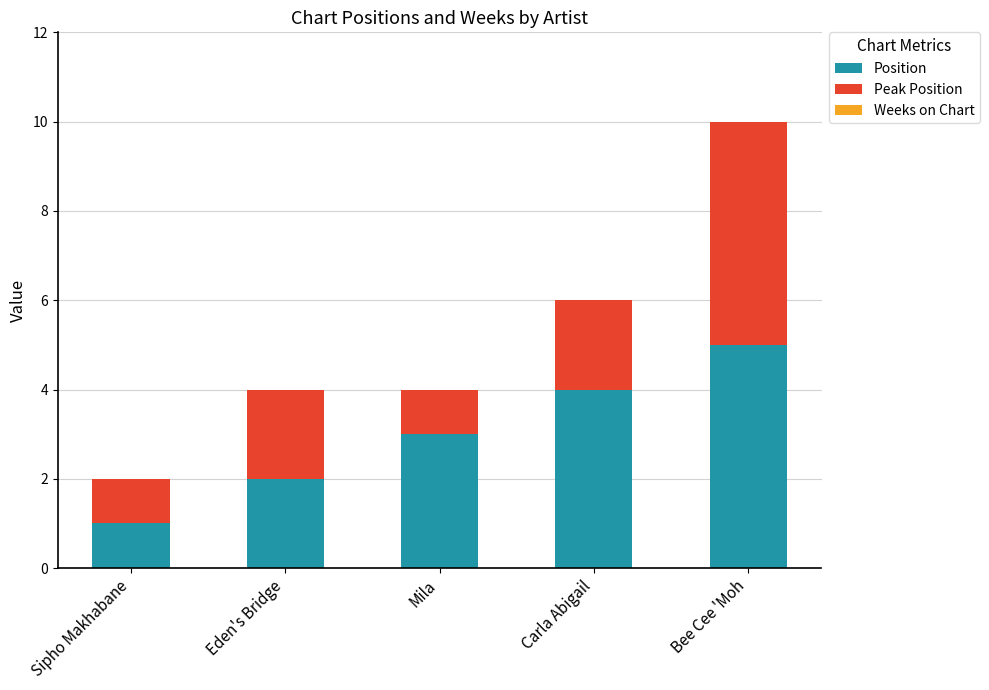

What is the total value across all series at Mila?

4